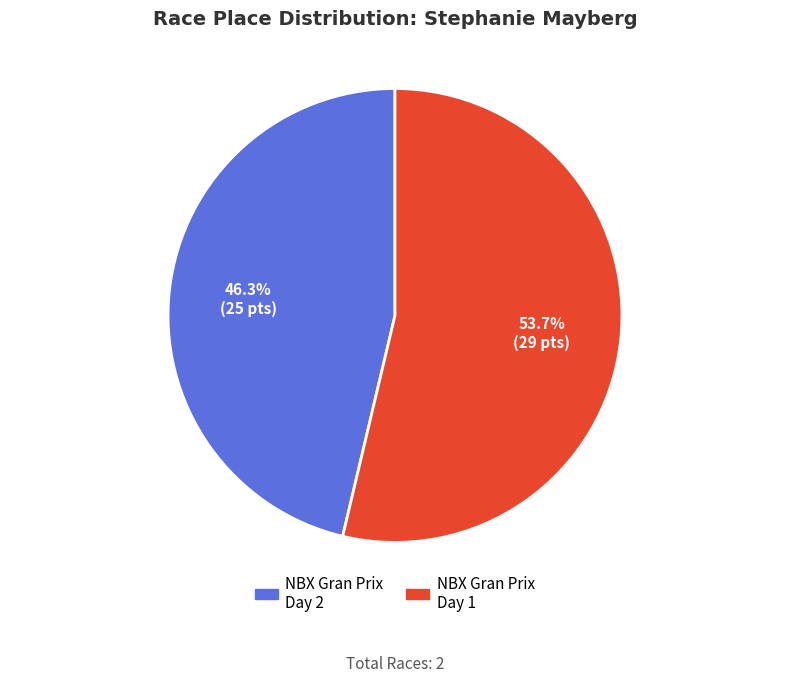

Is there any slice that represents more than half of the pie?

Yes